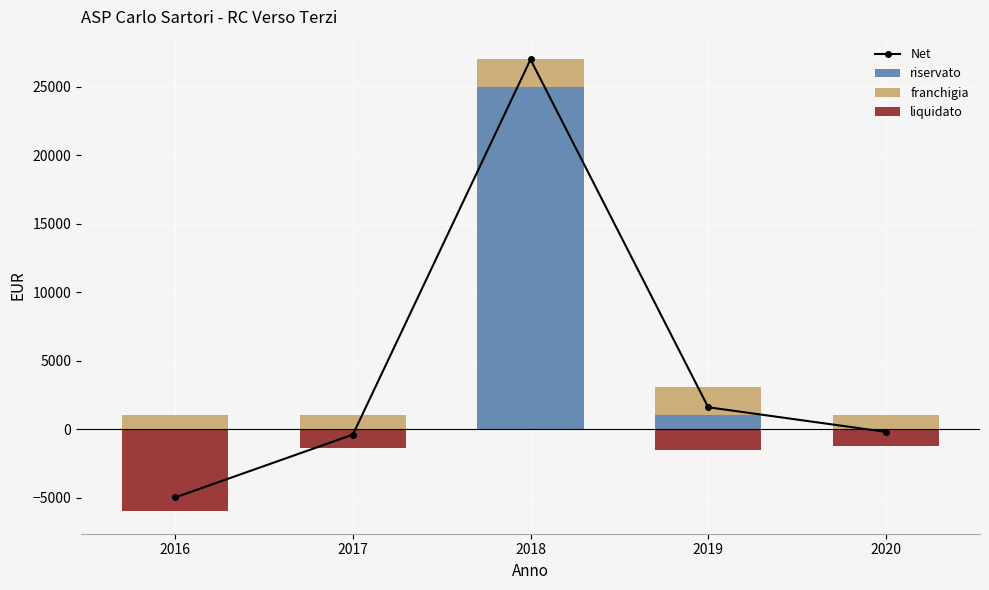

What is the highest value of the riservato series?

25000